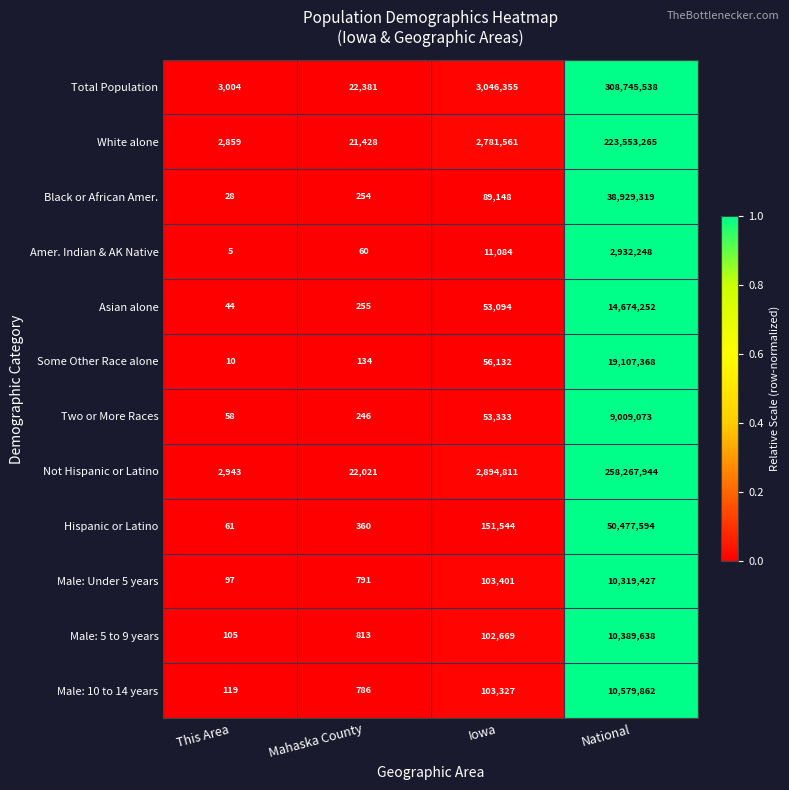

Is it true that Asian alone equals 0.0 at Iowa?

False